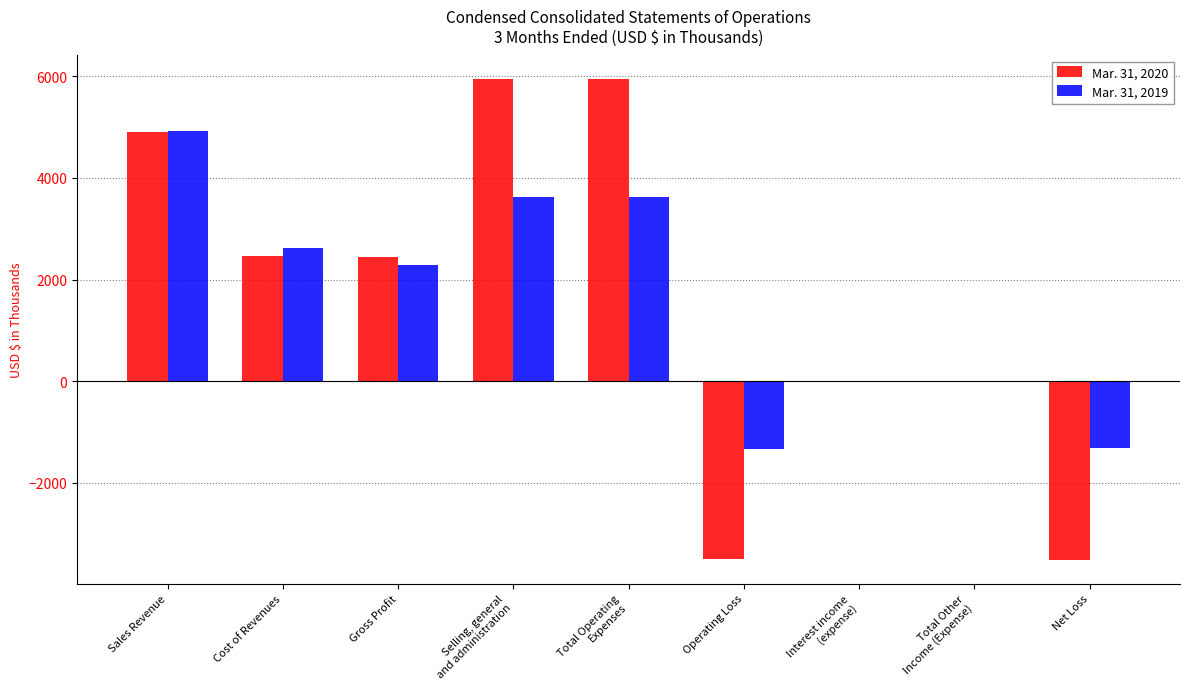

What is the maximum value shown in the chart?

5936